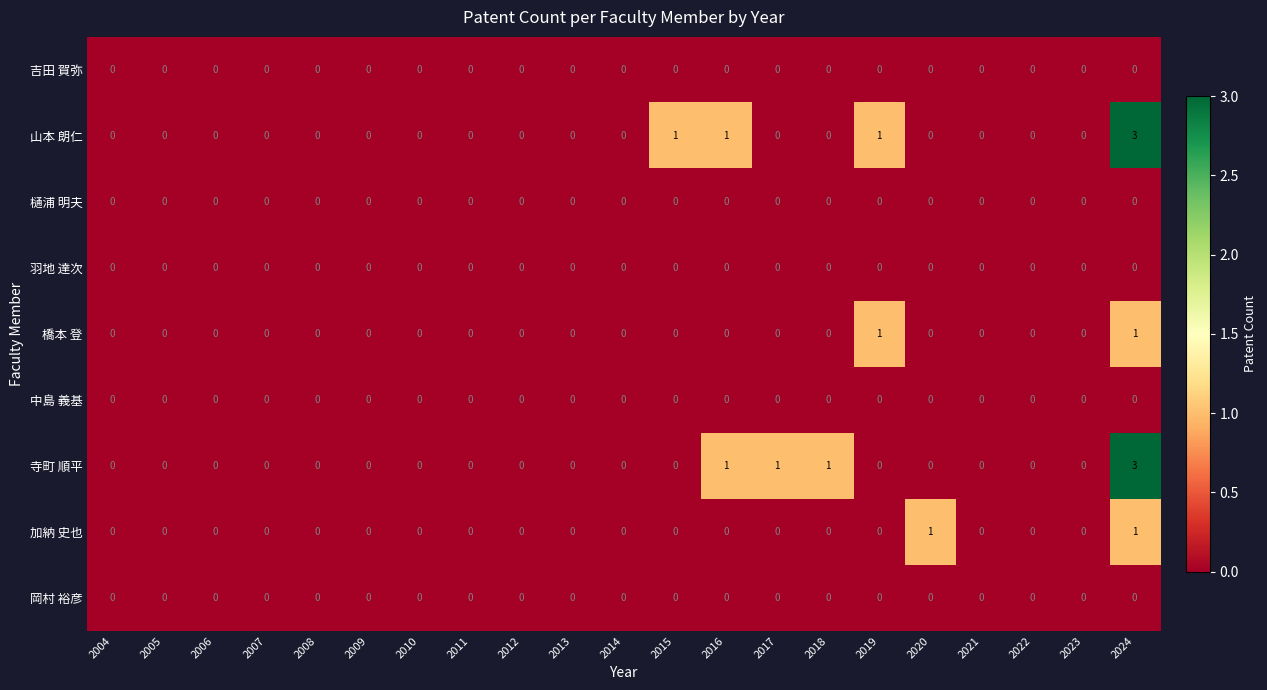

What is the maximum value shown in the chart?

3